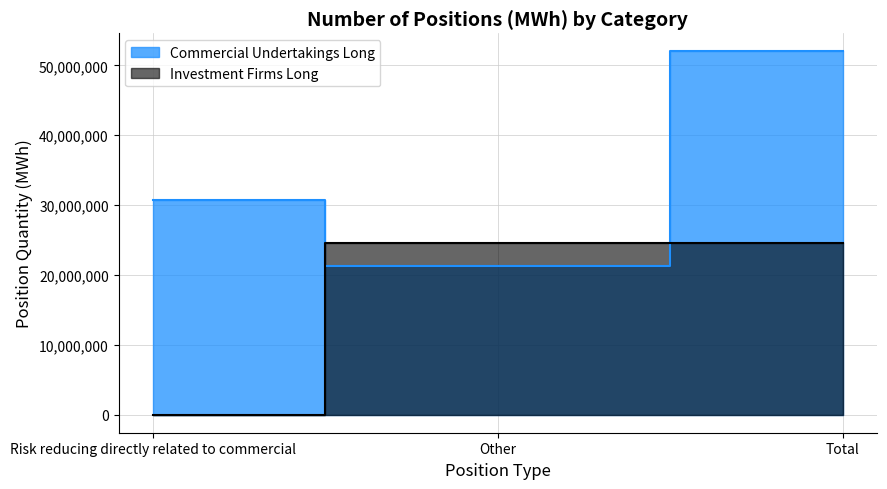

What is the label of the 1st point from the right?

Total